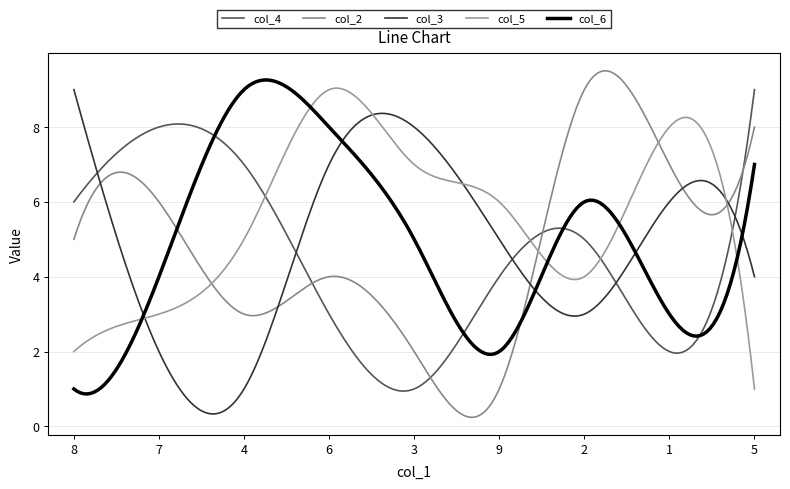

Is this an area chart (filled region under the line)?

No